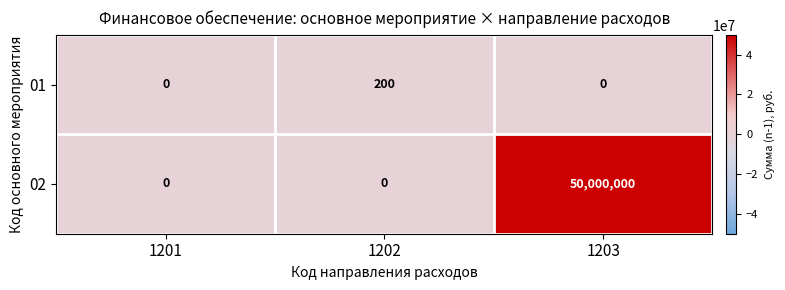

What value does the 02 series have at 1203, to the nearest 50?

50000000